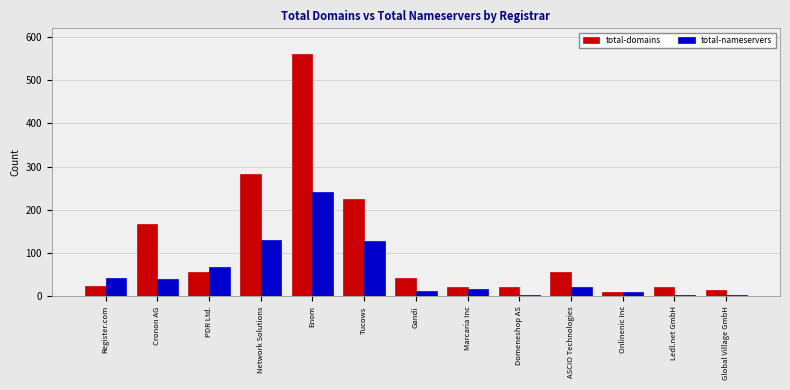

How many distinct data groups are displayed?

2